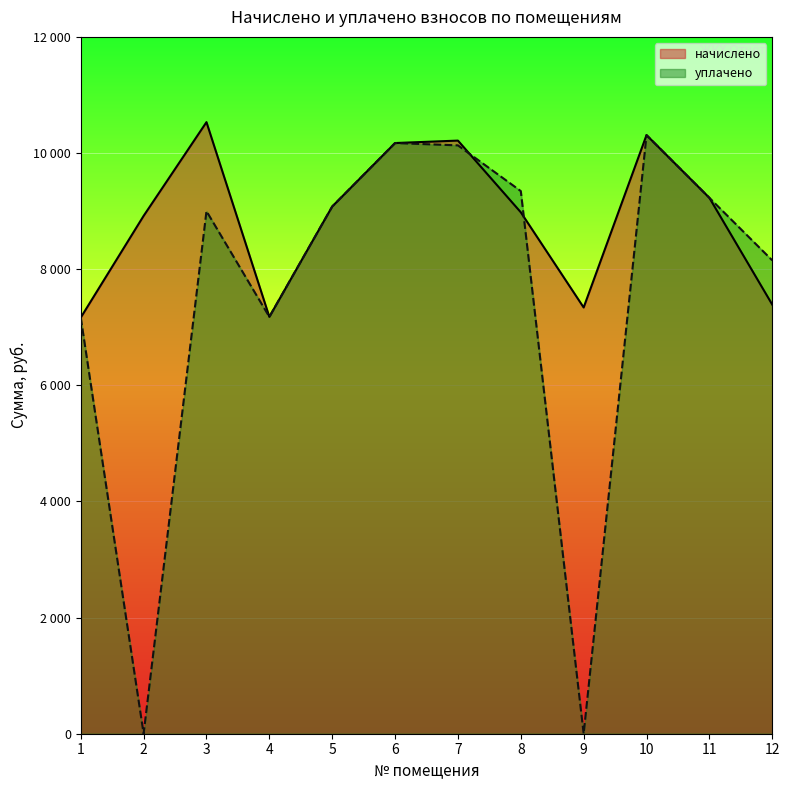

What is the approximate value of уплачено at 6?

10172.0